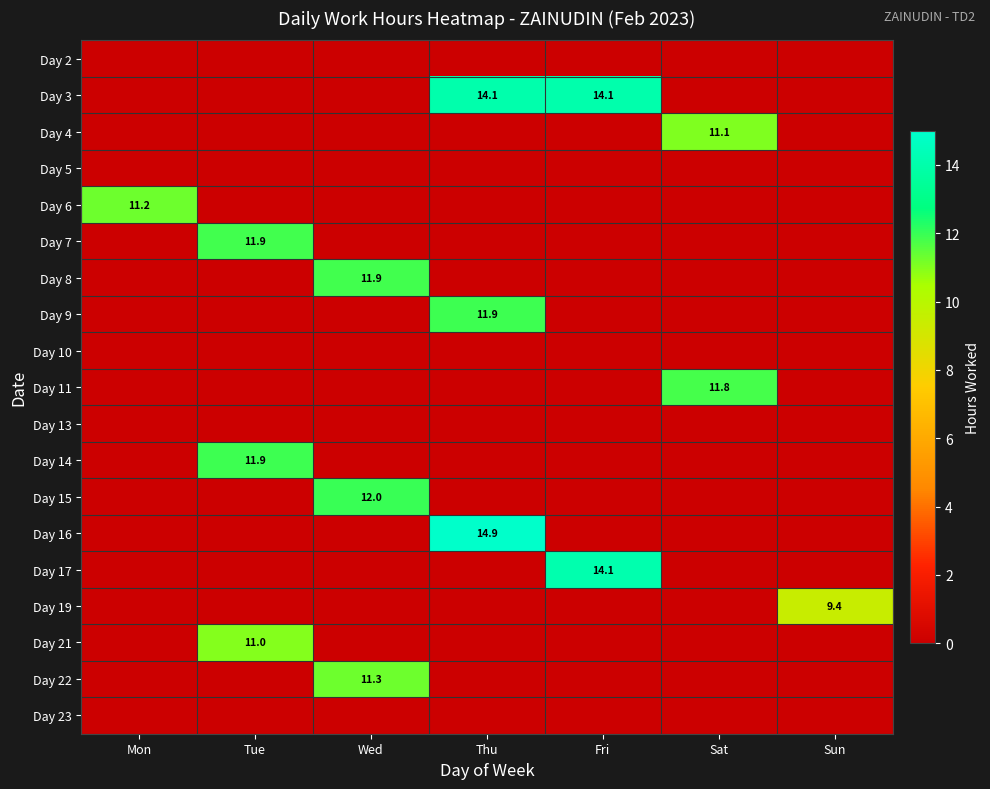

The Day 6 series shows 4.1 at Mon. True or false?

False